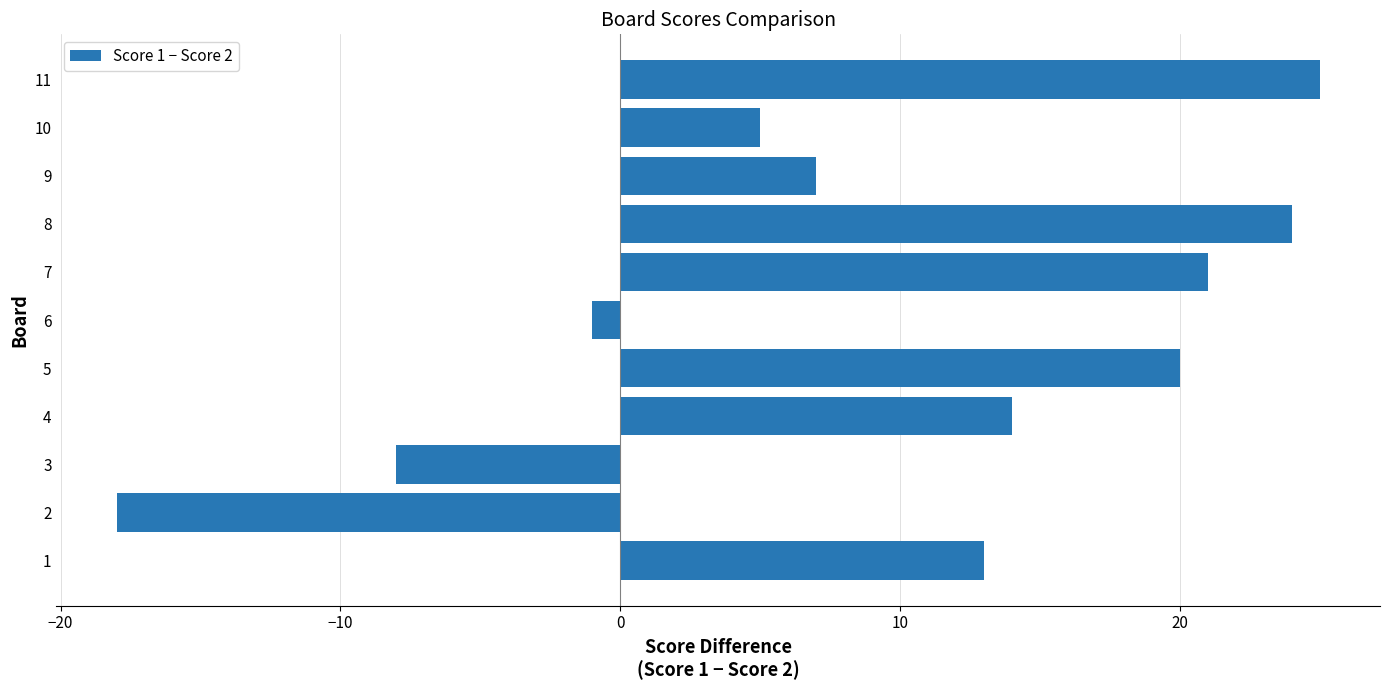

The value at 1 is 13. True or false?

True